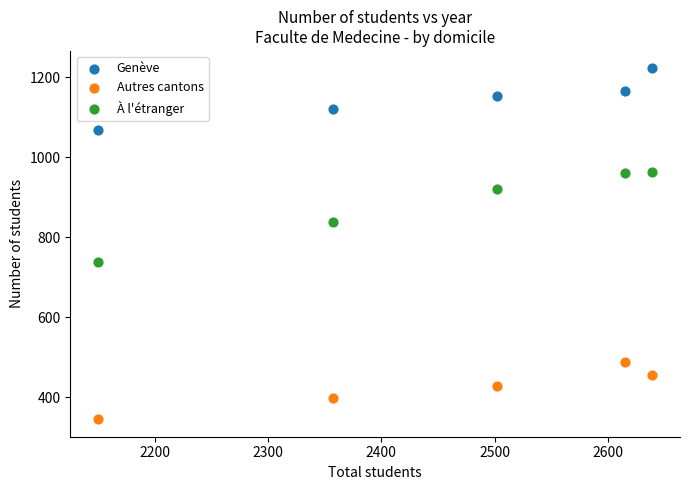

In the Genève series, what Y value is closest to 1144?

1154